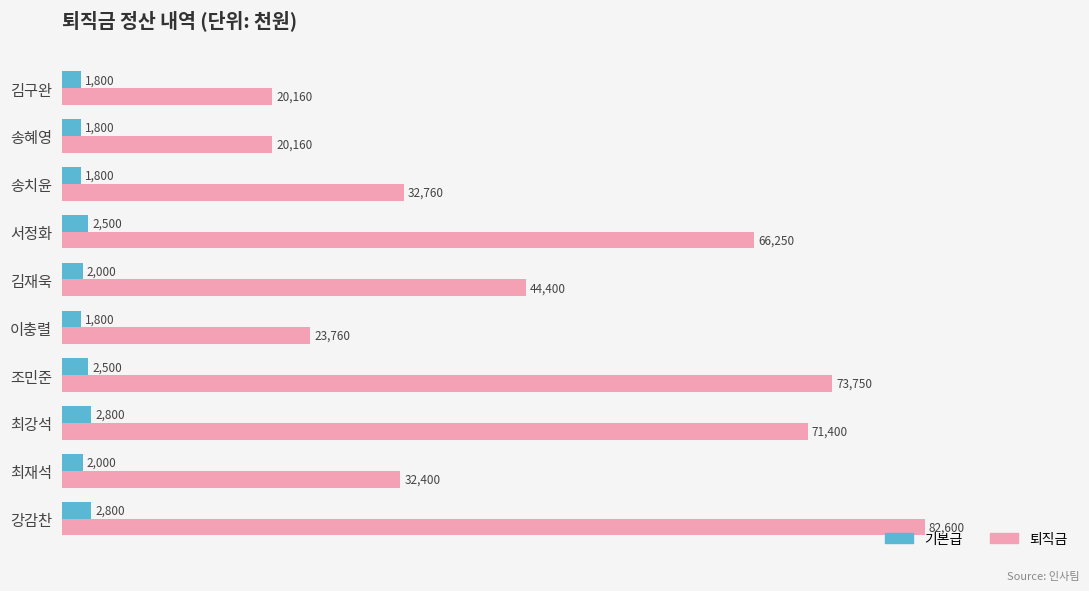

What is the highest value of the 퇴직금 series?

82600